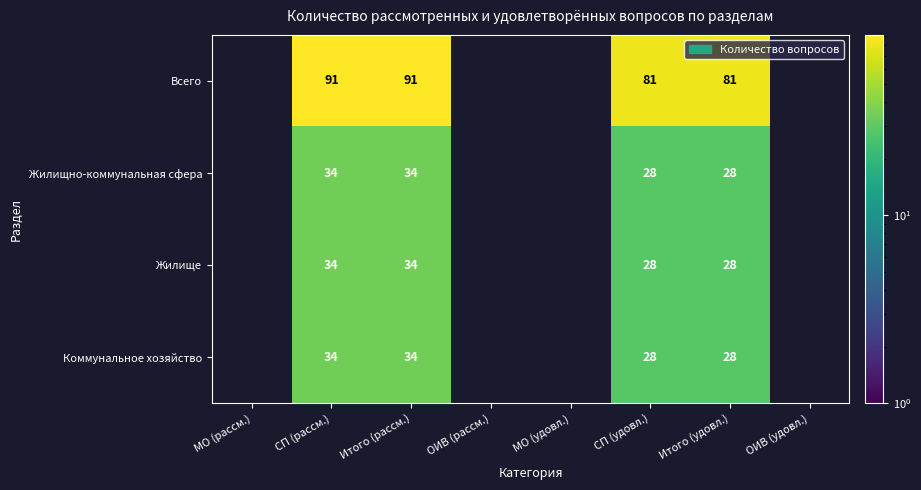

The Всего series shows 51 at Итого (удовл.). True or false?

False